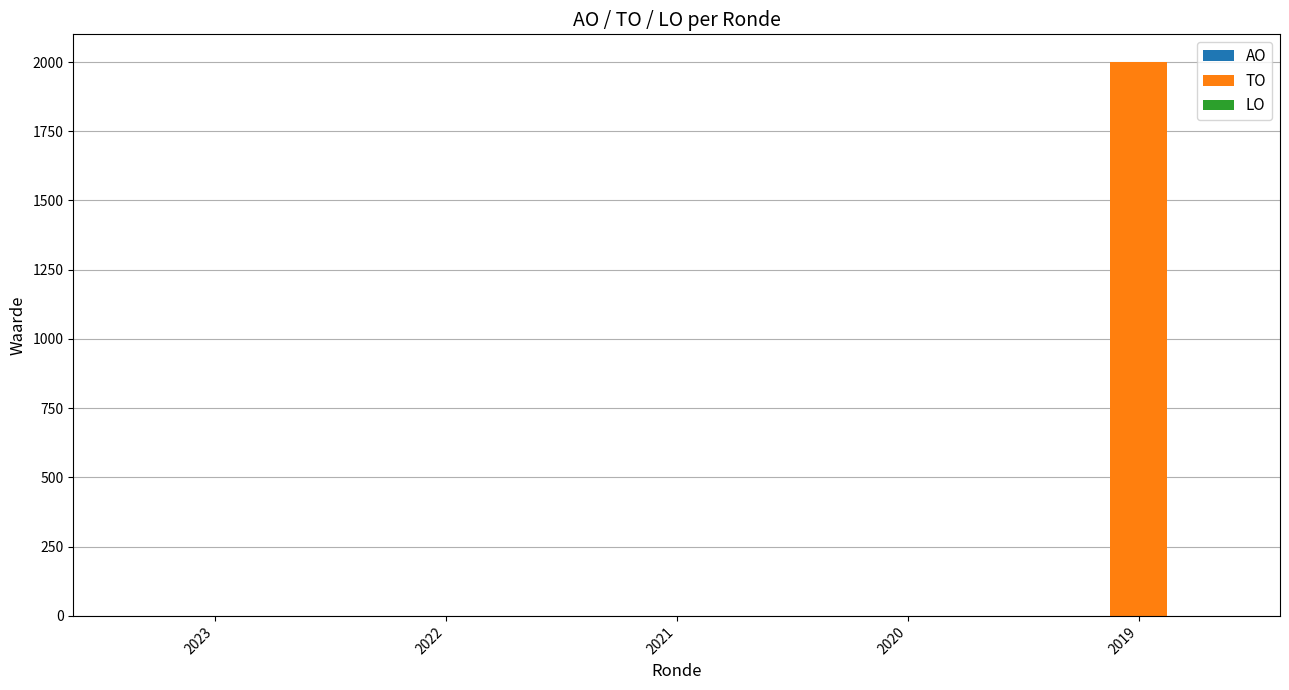

Is it true that the value at 2023 is -684?

False